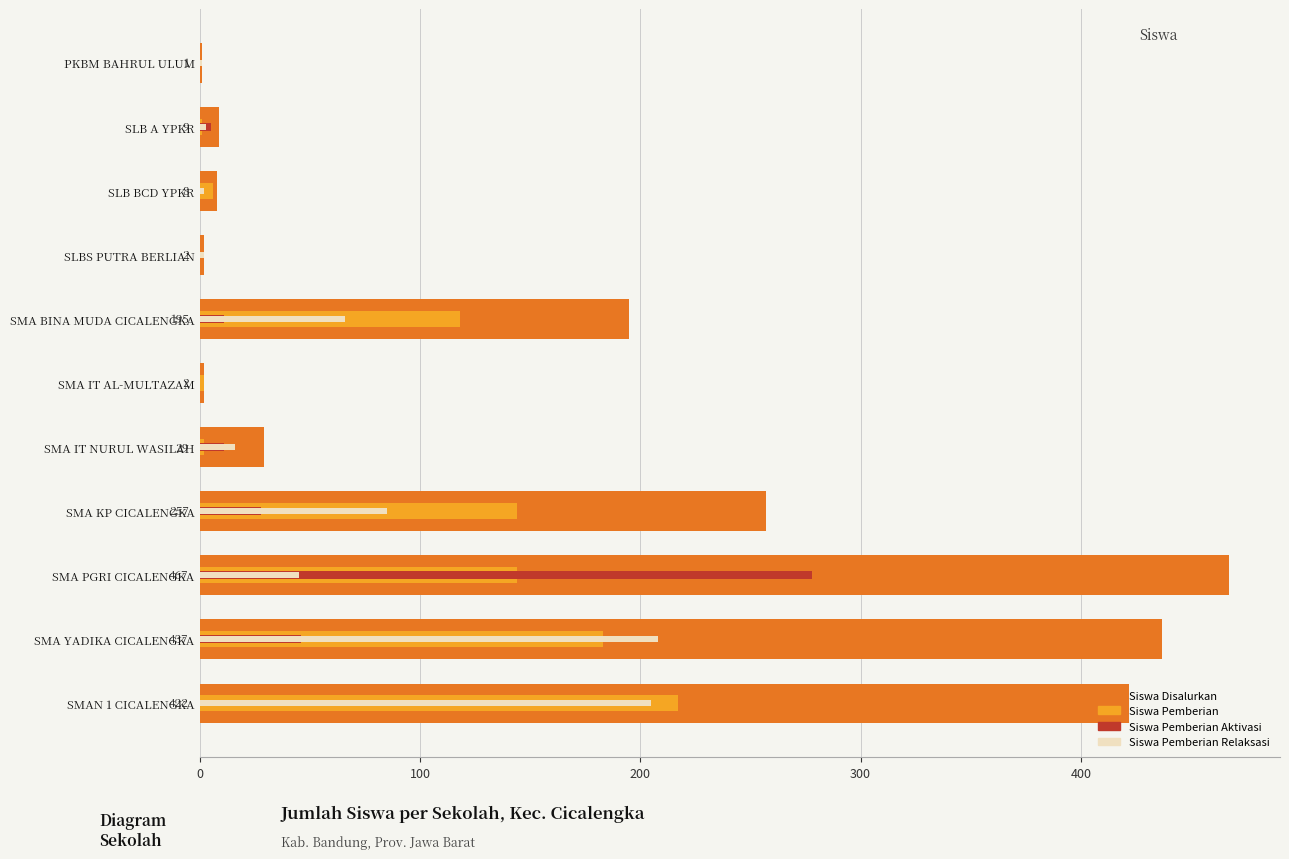

Between SMA IT NURUL WASILAH and SMA YADIKA CICALENGKA, which series saw the biggest shift?

Siswa Disalurkan